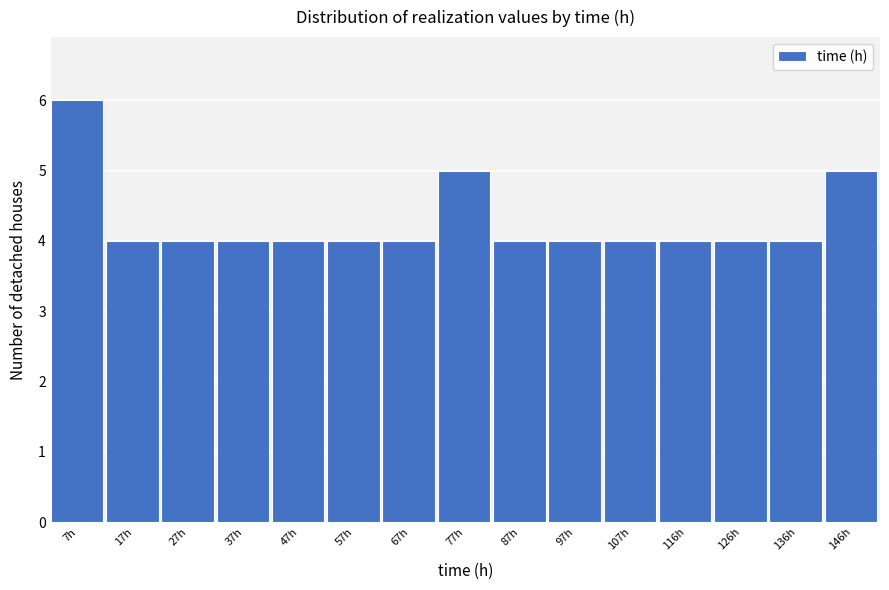

Which range on the x-axis has the tallest bar?

2 to 12